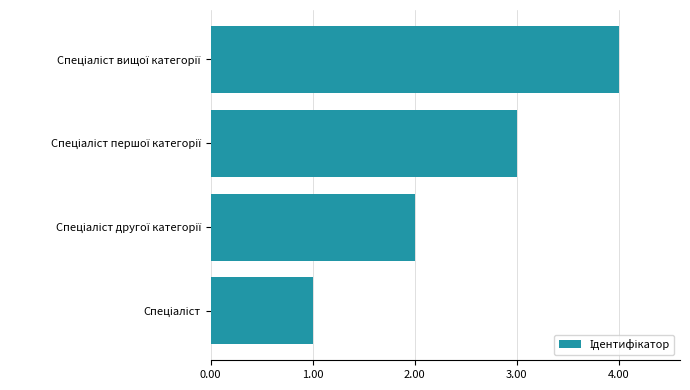

What is the sum of all values?

10